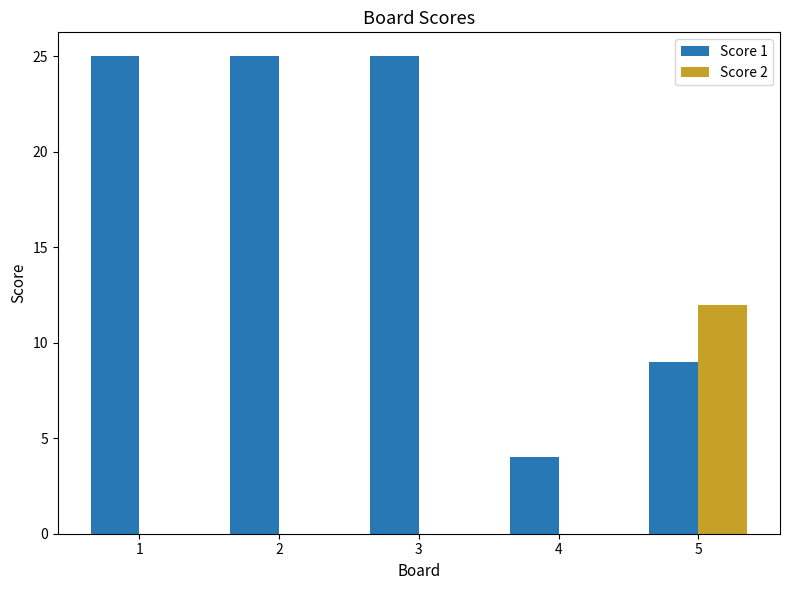

What is the sum of the Score 1 values at 1 and 2?

50